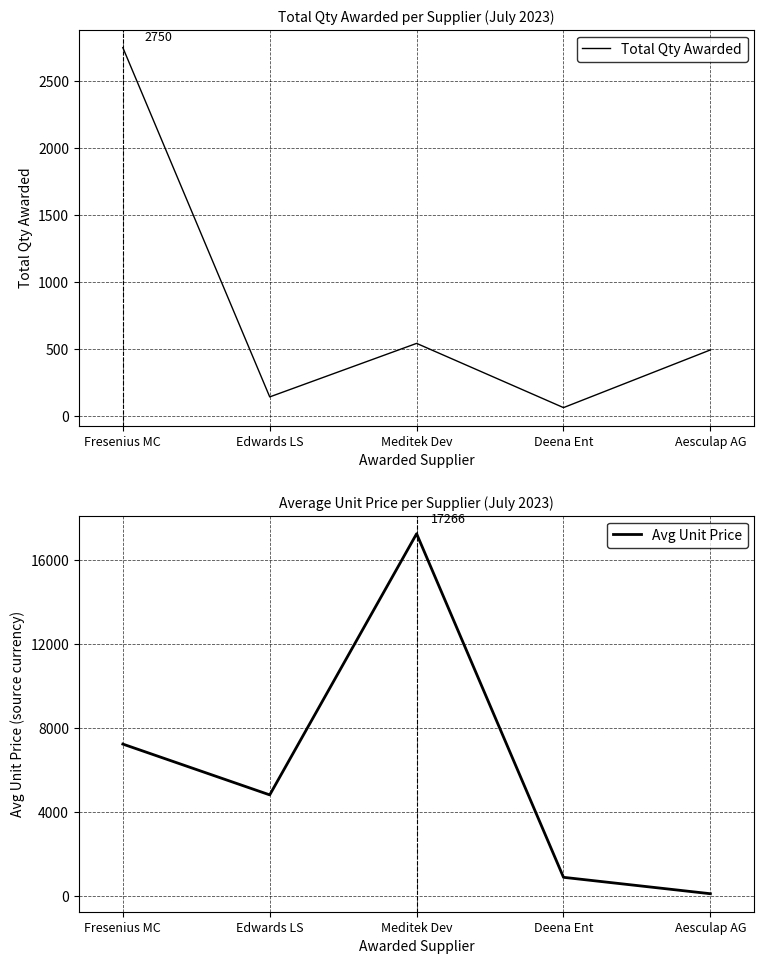

Between Fresenius MC and Meditek Dev, which is larger?

Fresenius MC